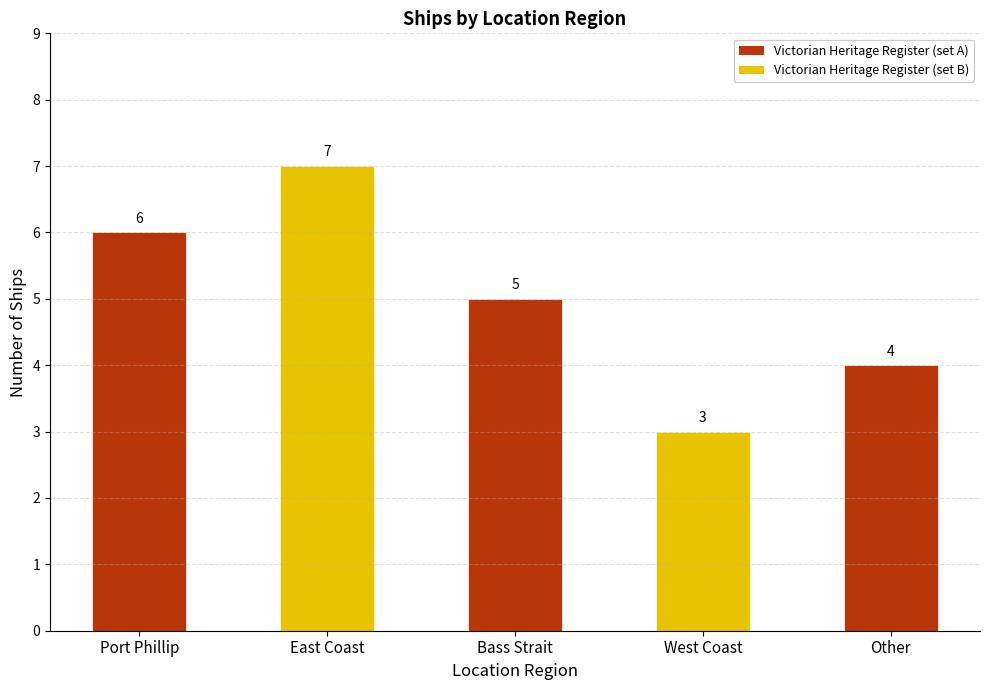

Reading left to right, what are all the values shown in this chart?

6	7	5	3	4